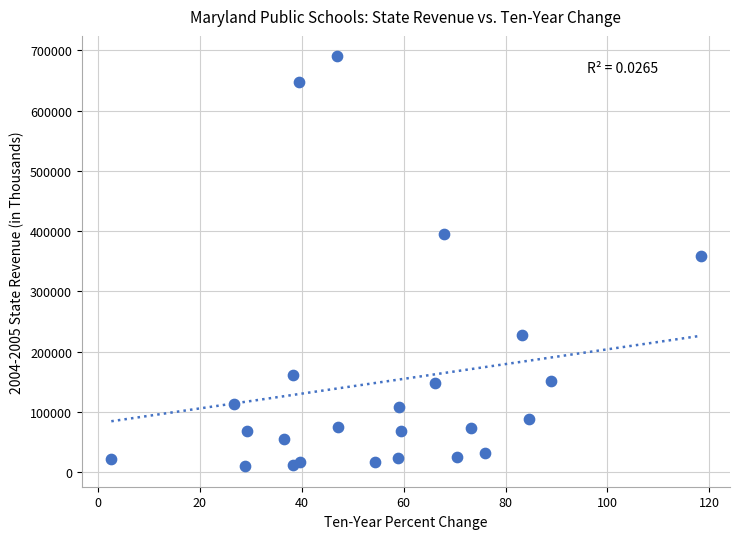

What is the range of Y values (max minus min)?

680191.2